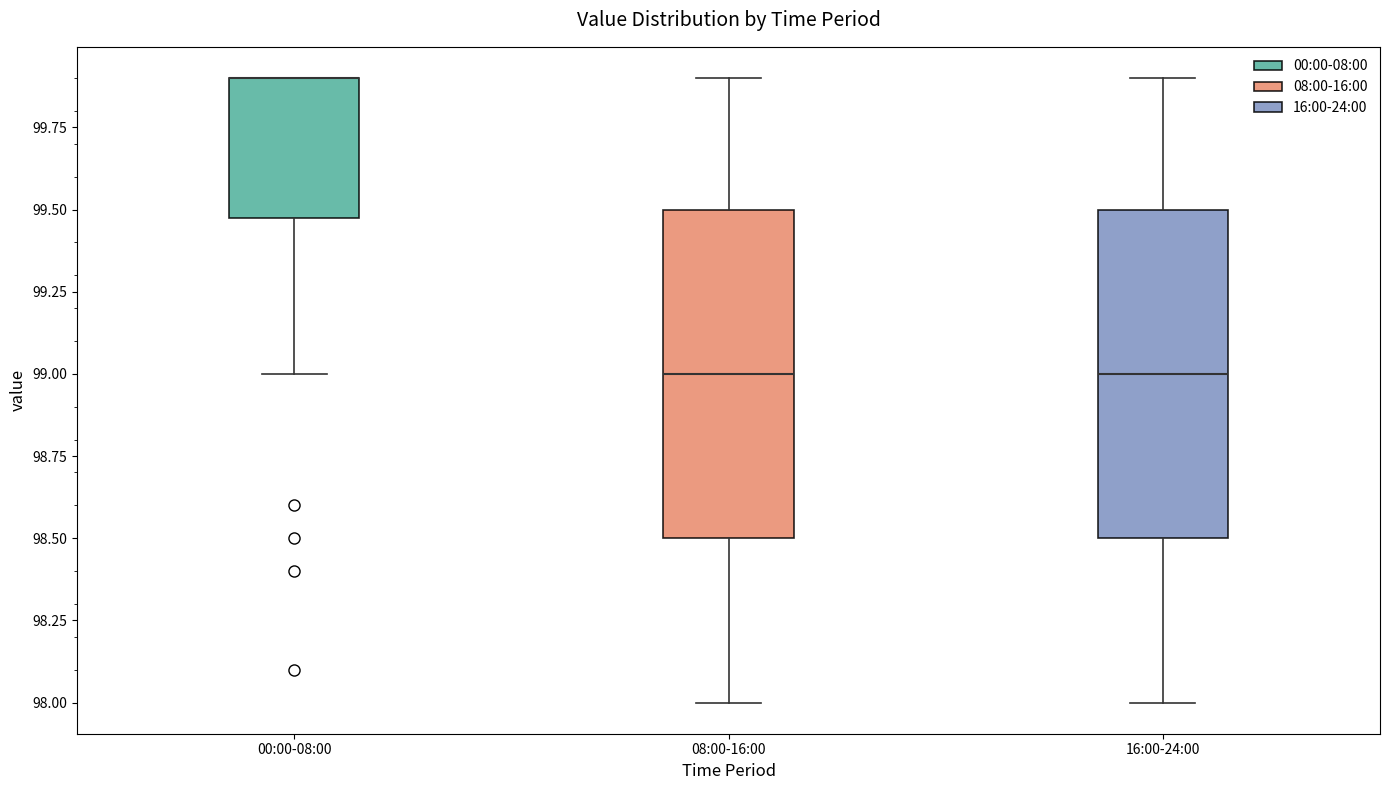

Reading left to right, read every box against the y-axis: the position of its median line, the range the box covers, and the ends of its whiskers. The values are not printed on the chart, so give them approximately, as read against the axis.

00:00-08:00: median 99.9 (drawn on the box's upper edge), box 99.5 to 99.9, whiskers 99.0 to 99.9
08:00-16:00: median 99.0, box 98.5 to 99.5, whiskers 98.0 to 99.9
16:00-24:00: median 99.0, box 98.5 to 99.5, whiskers 98.0 to 99.9